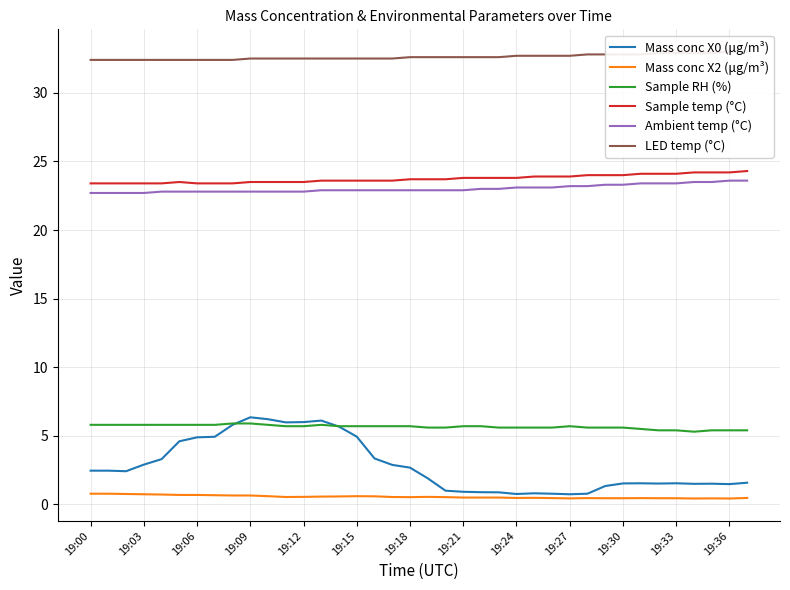

Which series has the largest range (max minus min)?

Mass conc X0 (μg/m³)